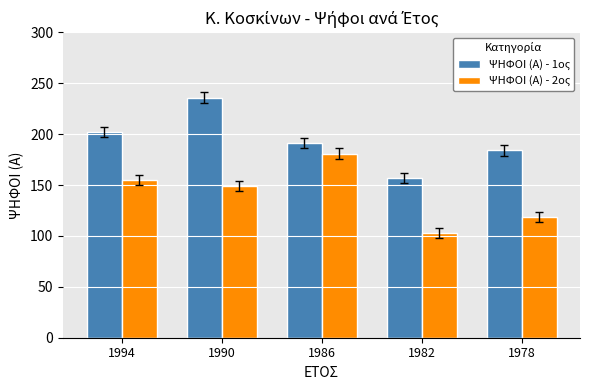

Is the value of ΨΗΦΟΙ (Α) - 2ος at 1986 greater than the value of ΨΗΦΟΙ (Α) - 1ος at 1990?

No